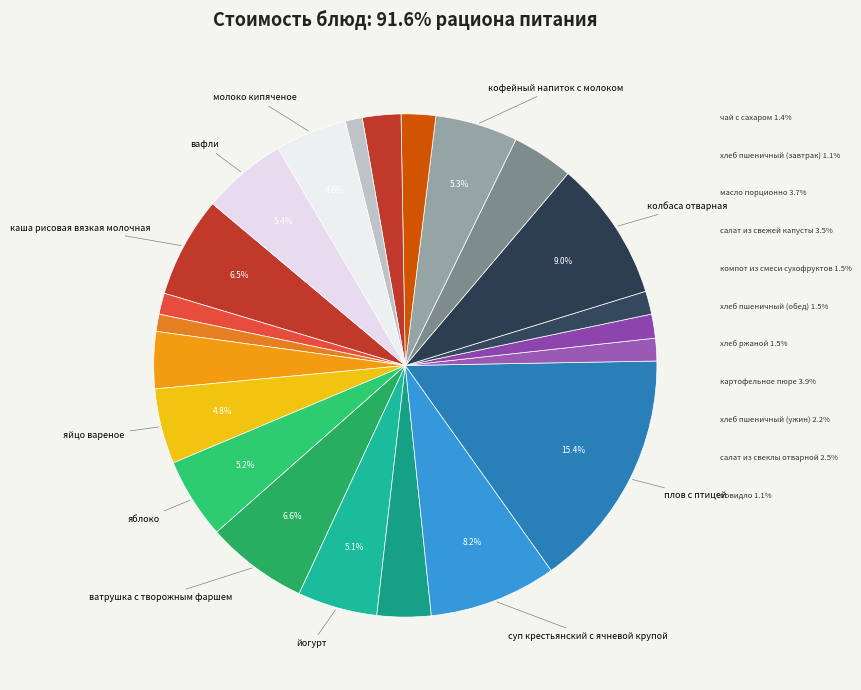

Which slice is the largest?

плов с птицей